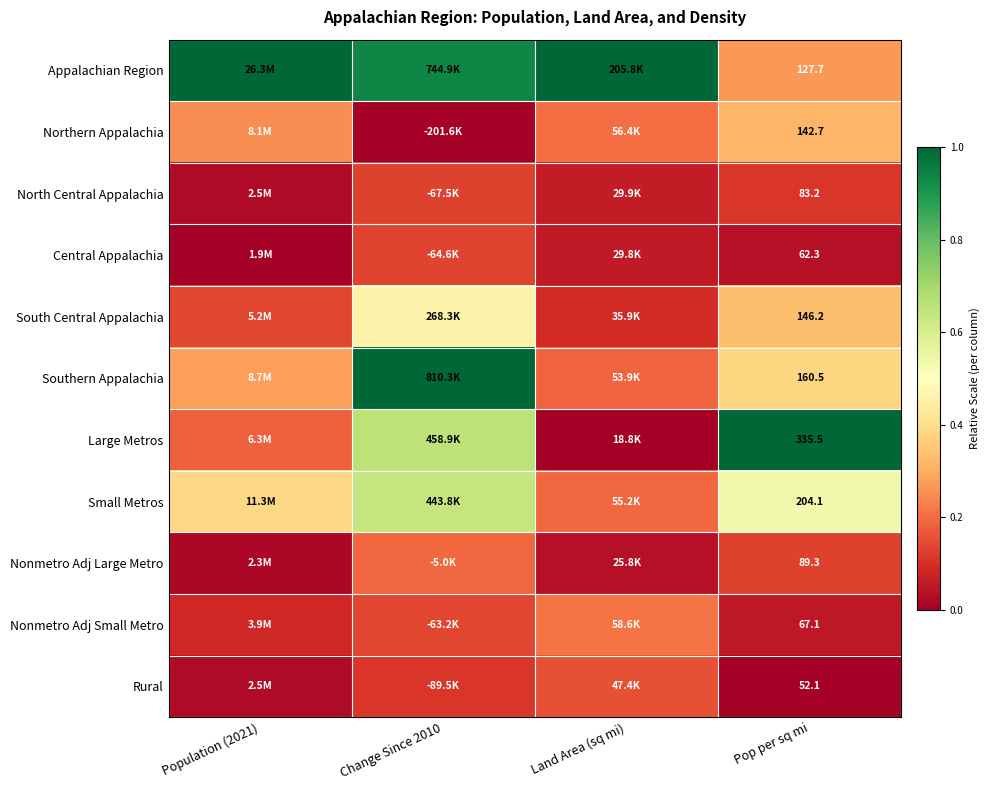

The Southern Appalachia series shows 0.7 at Pop per sq mi. True or false?

False